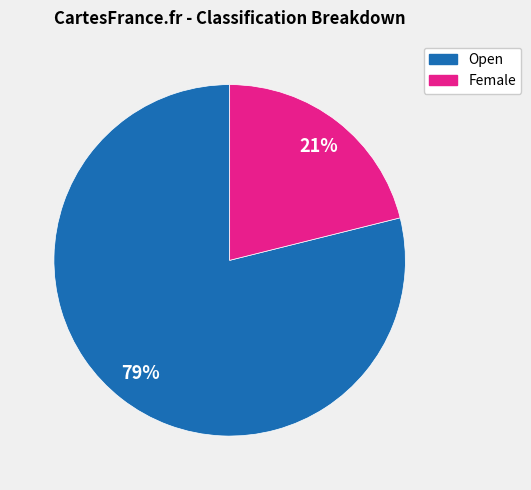

What is the smallest slice in the pie chart?

Female